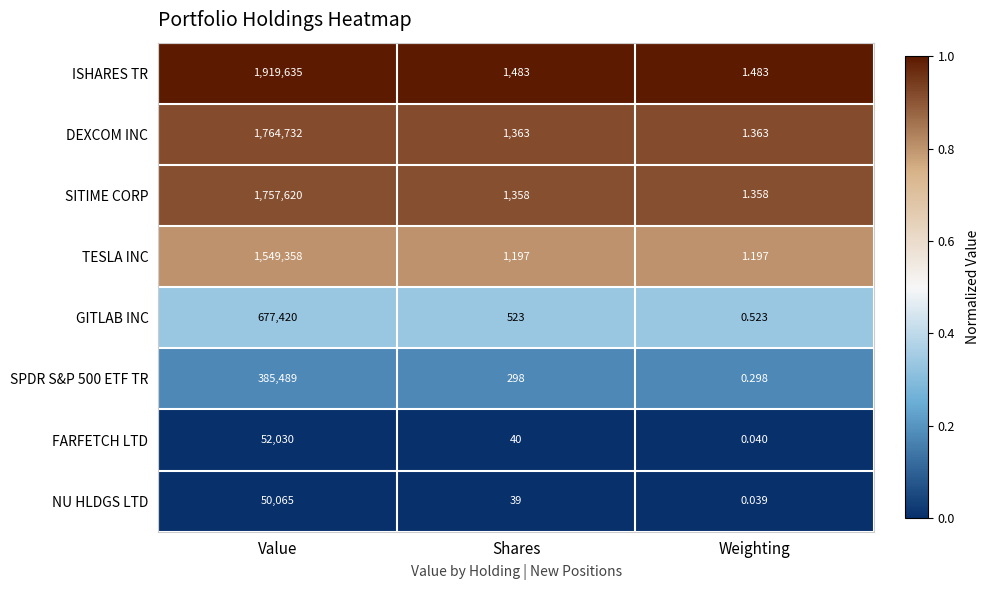

Rank the categories by NU HLDGS LTD value from highest to lowest.

Value, Shares, Weighting